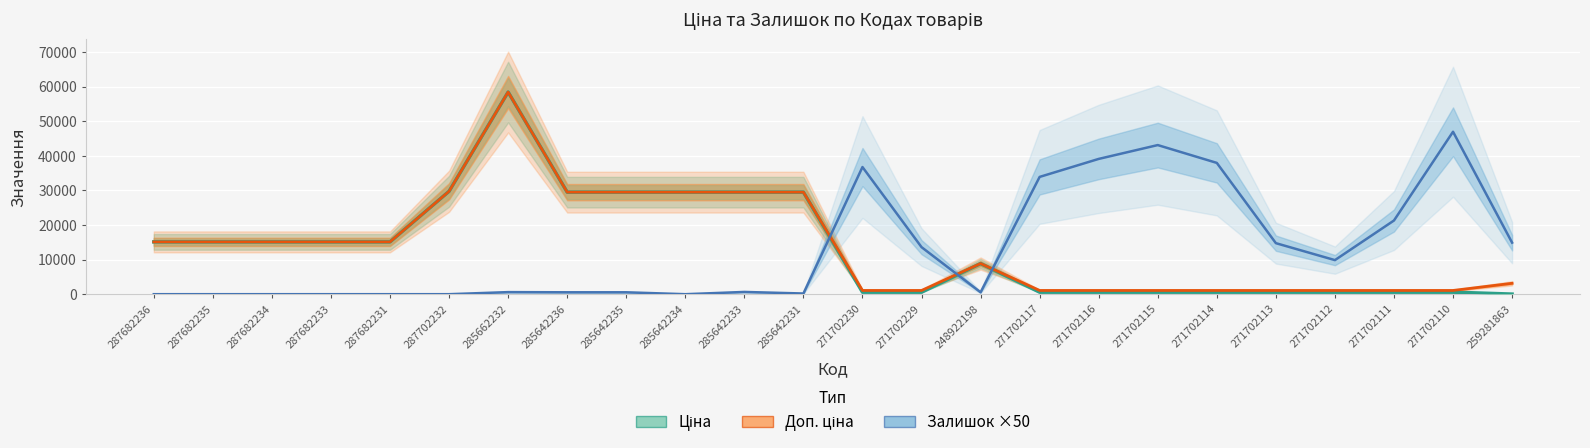

True or false: Залишок ×50 and Ціна cross at least once.

True